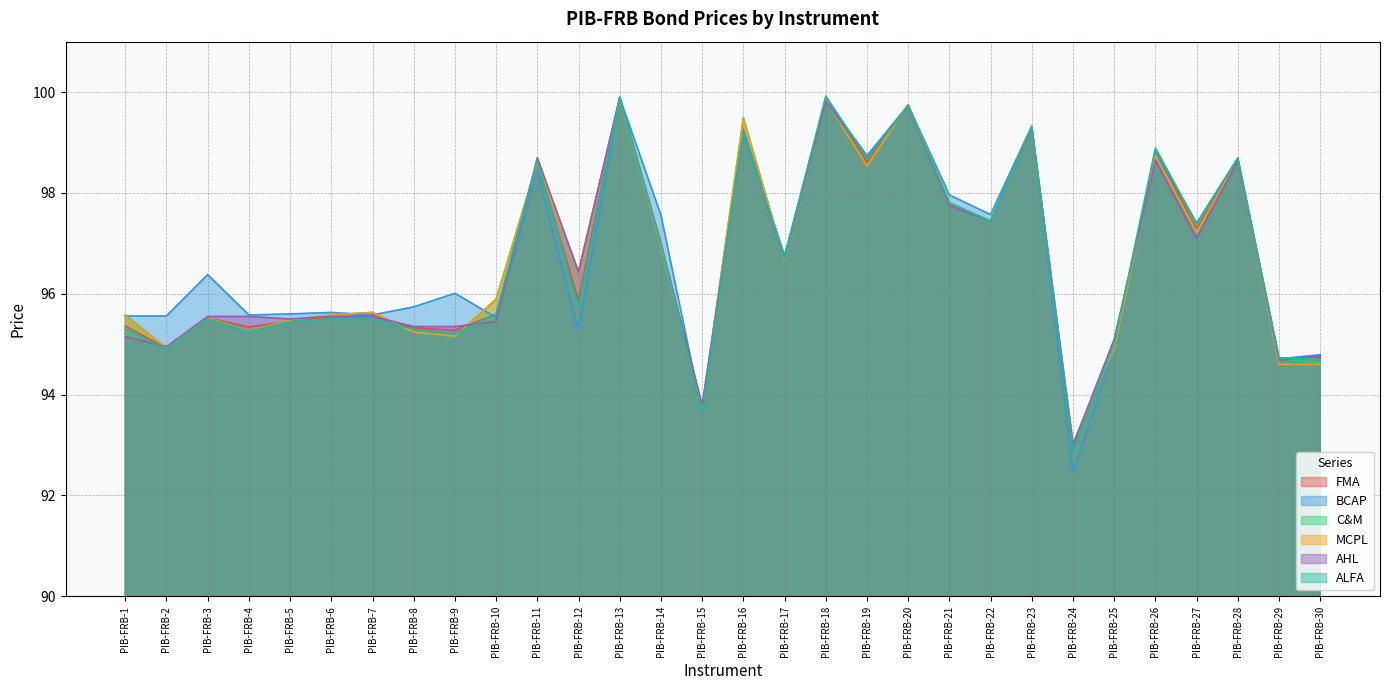

Where is BCAP nearest to the value 96?

PIB-FRB-9